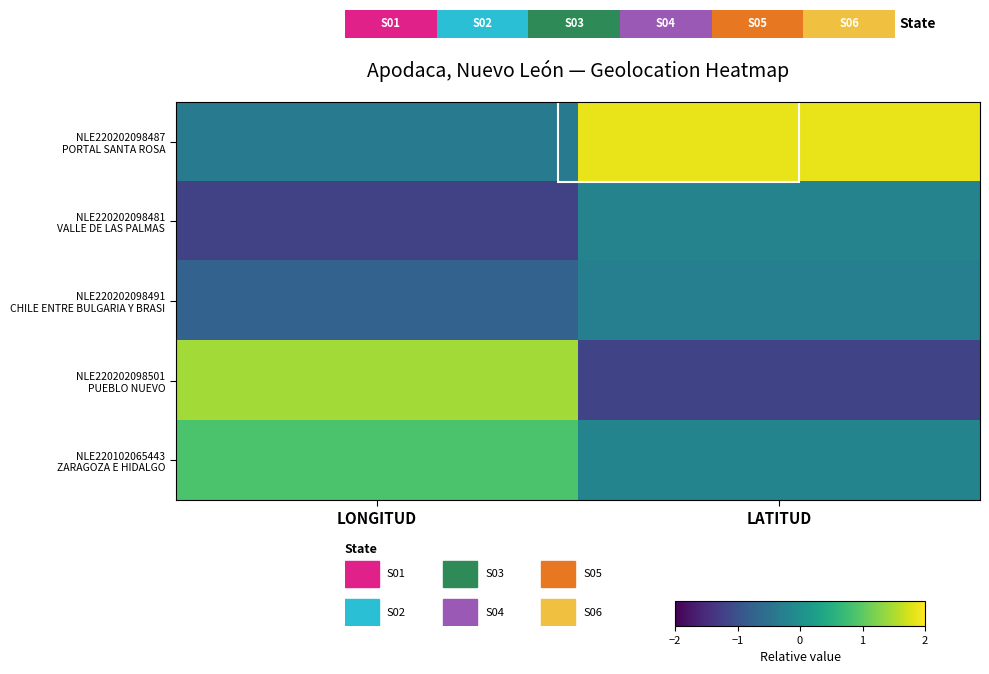

Between LATITUD and LONGITUD, which is larger?

LATITUD